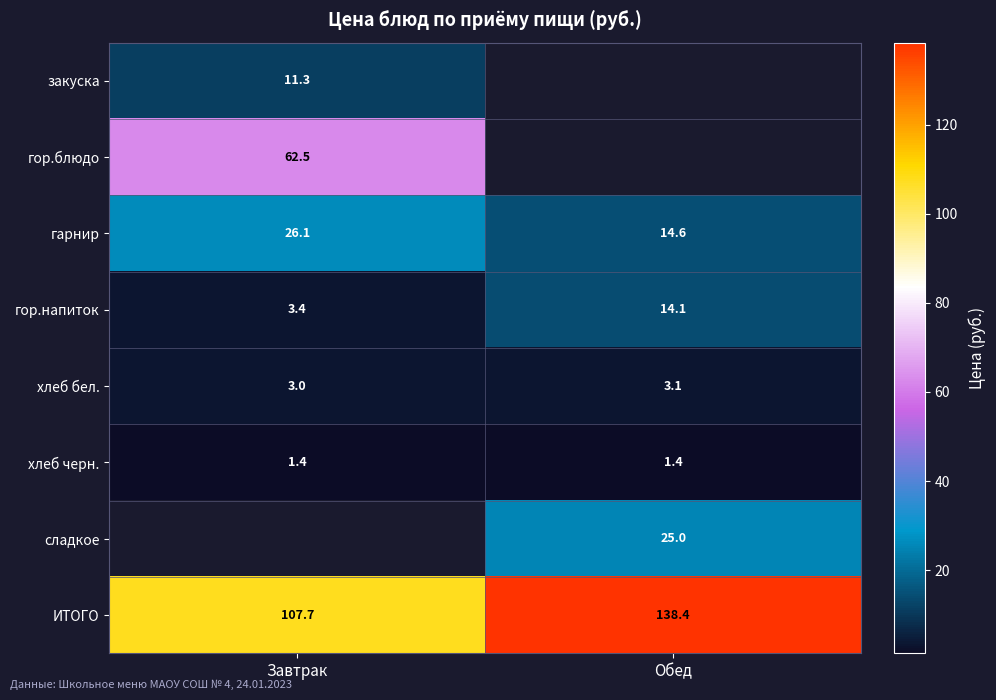

The value of ИТОГО at Завтрак is 107.7. True or false?

True